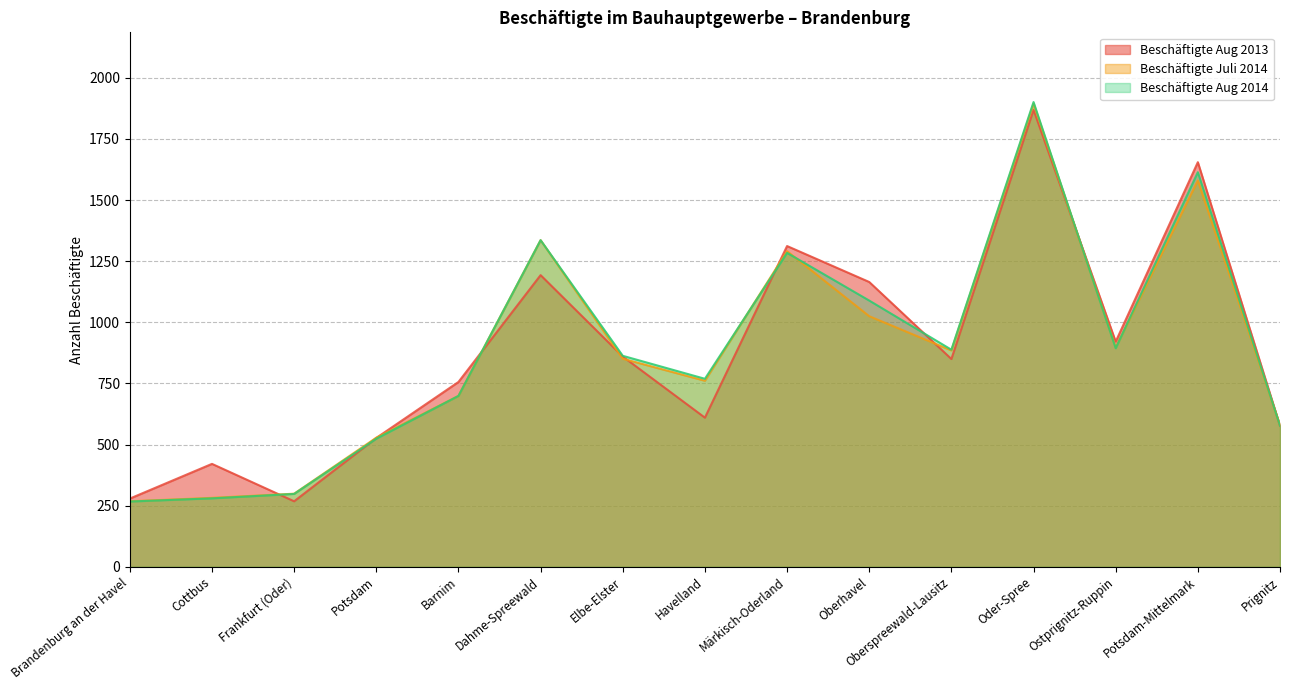

At which label does Beschäftigte Aug 2013 first exceed 850?

Dahme-Spreewald